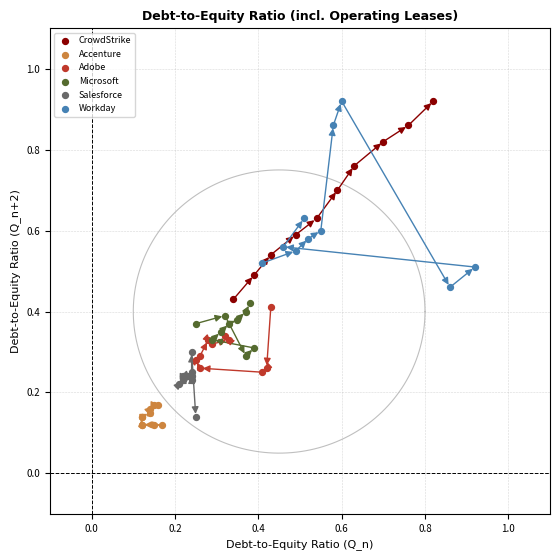

What are all the series names shown in the legend?

CrowdStrike, Accenture, Adobe, Microsoft, Salesforce, Workday